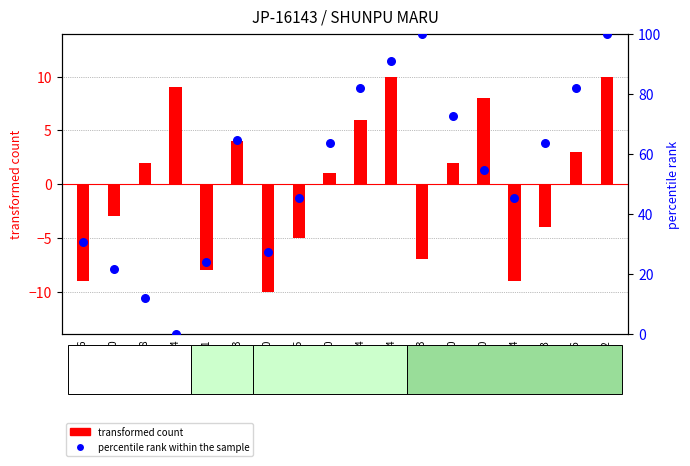

Is the value of transformed count at 279620 greater than the value of percentile rank within the sample at 280026?

No